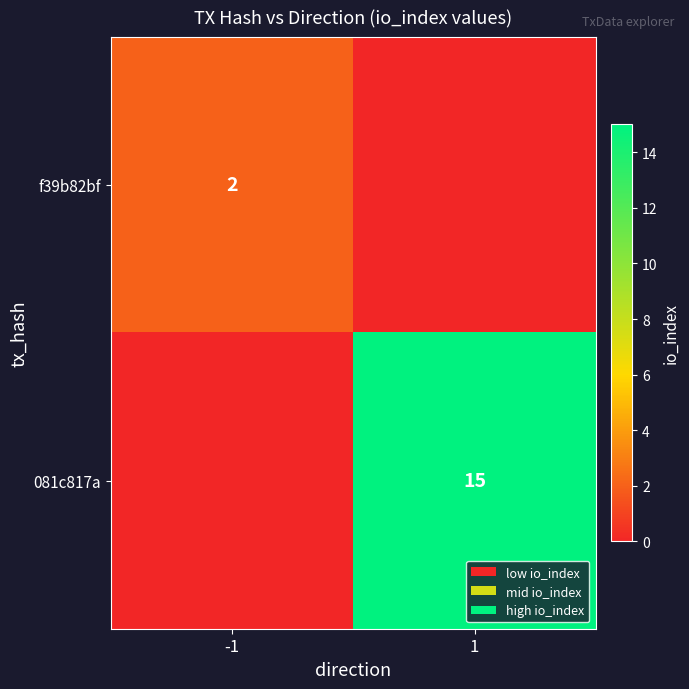

Is it true that f39b82bf equals 2 at -1?

True